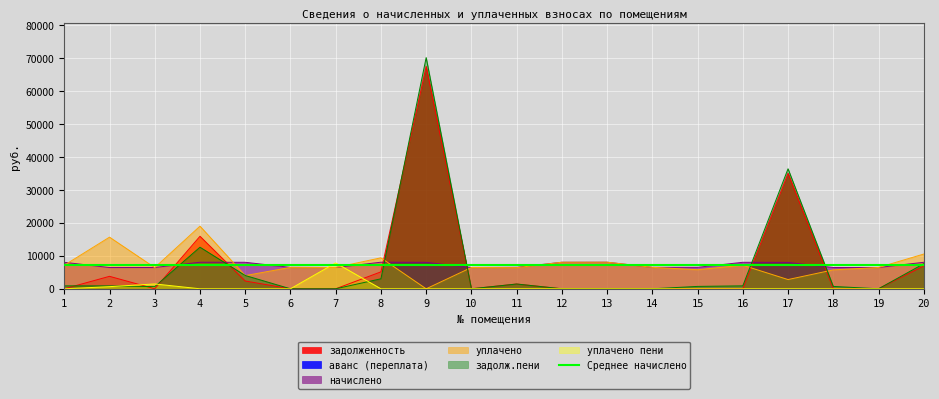

What is the total value across all series at 3?

15011.2